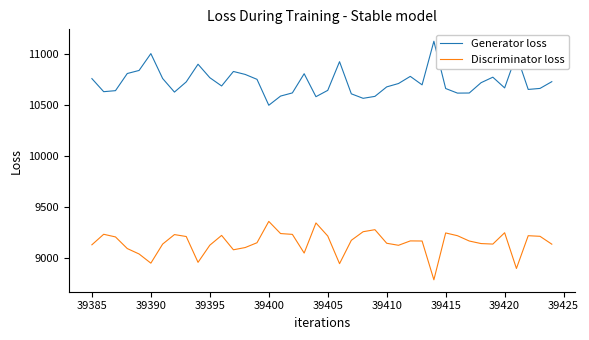

Which series has the largest total across all categories?

Generator loss